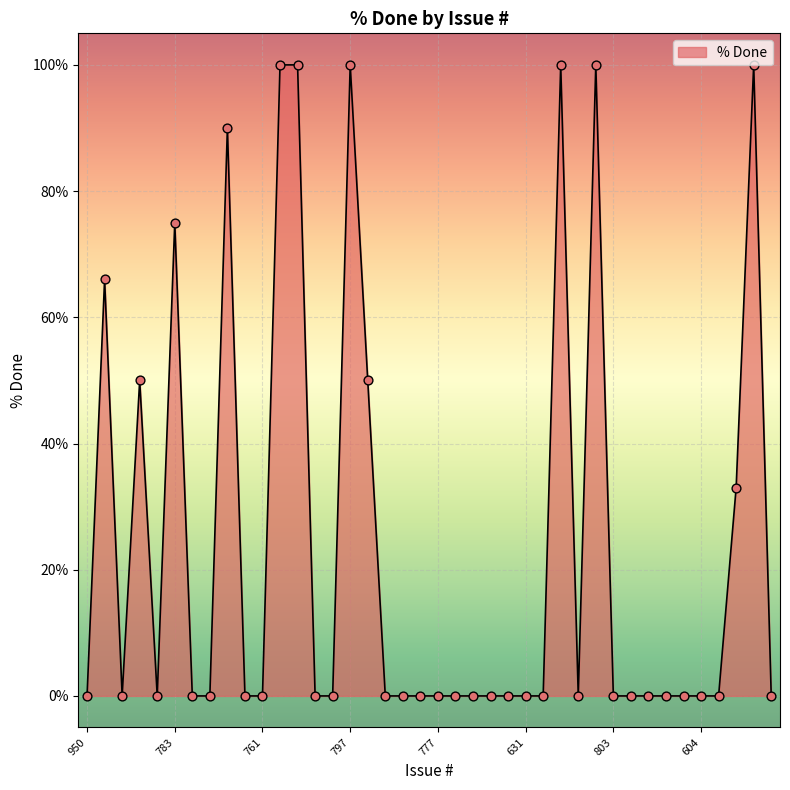

What is the difference between the maximum and minimum values?

100